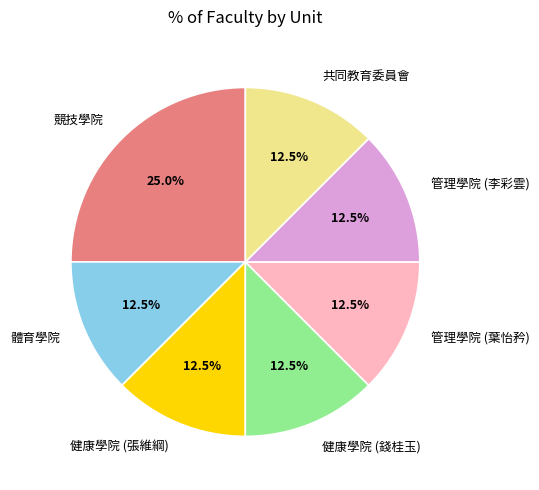

What is the largest slice in the pie chart?

競技學院